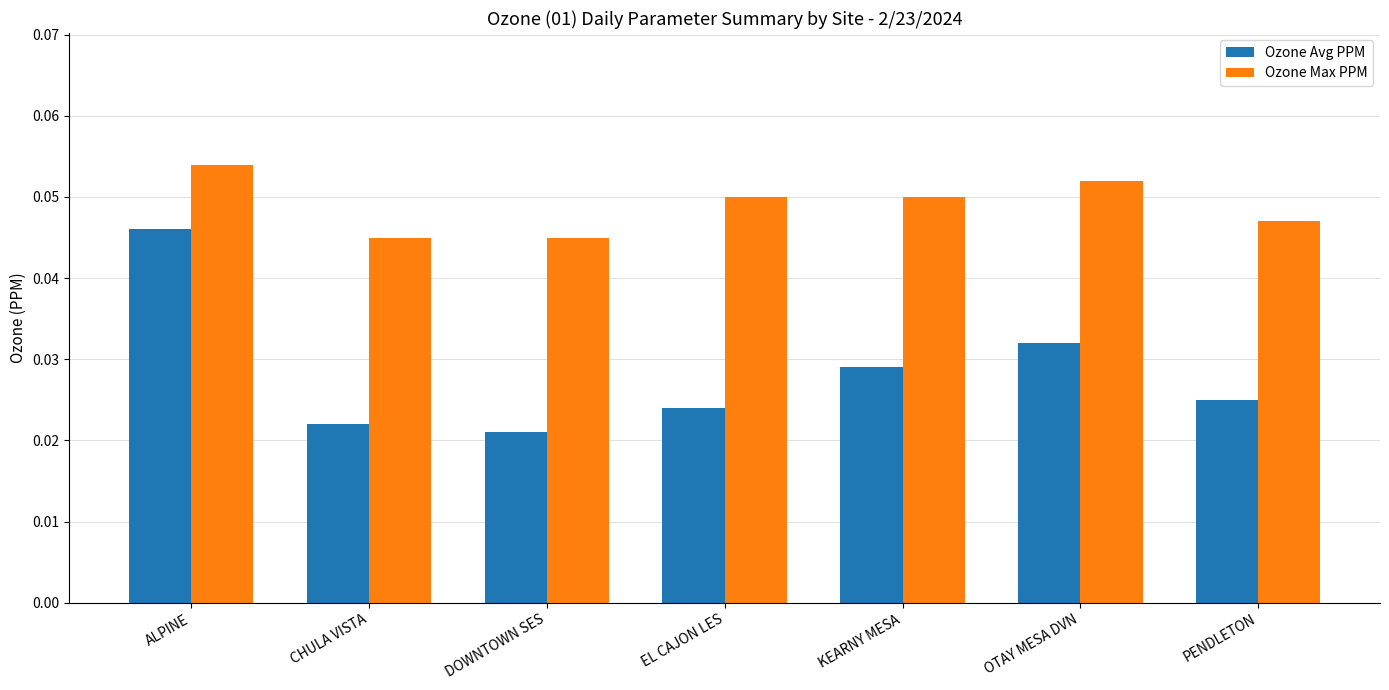

At how many categories does at least one series exceed 0?

7